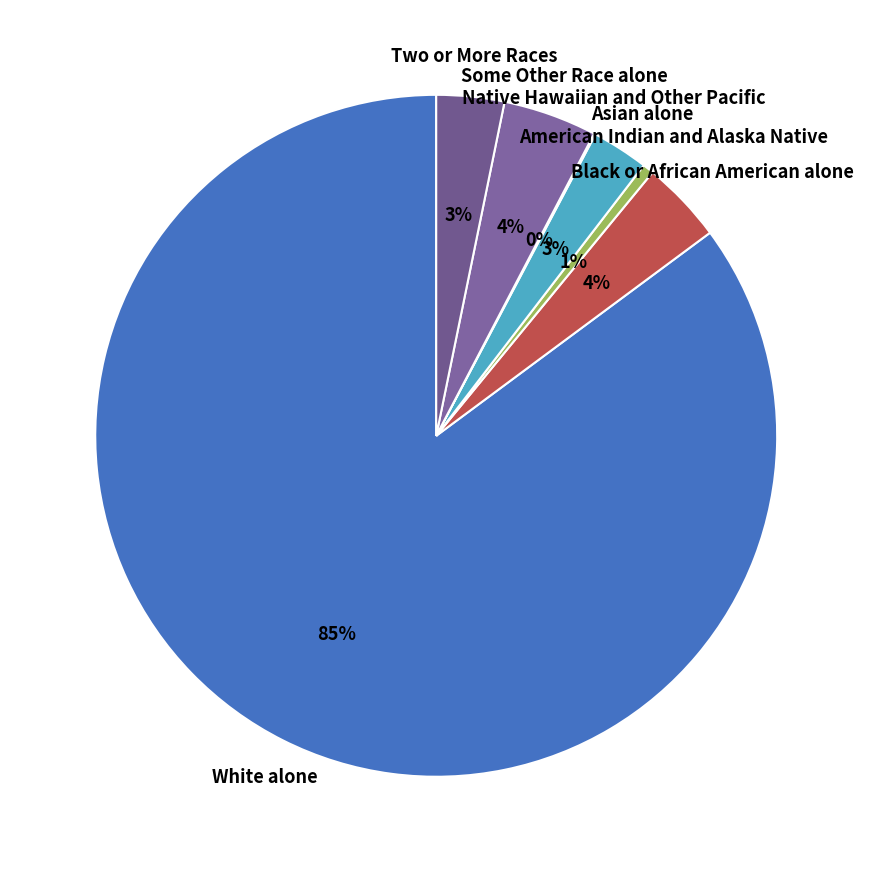

To the nearest percent, what percentage of the pie is Asian alone?

3%